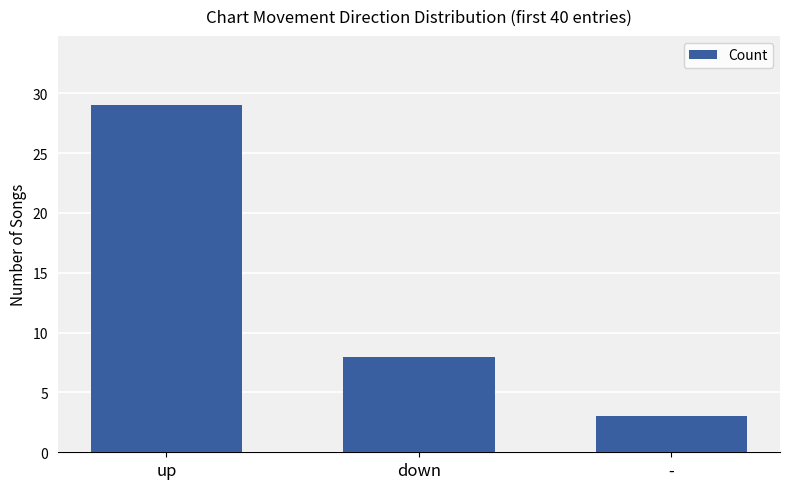

Reading left to right, extract all data points from this chart.

29	8	3